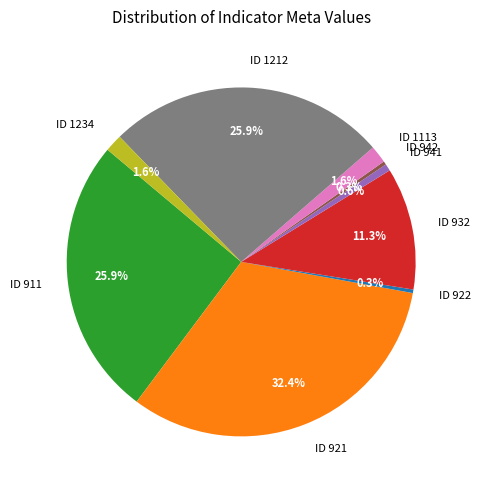

What is the ratio of the value at ID 1113 to the value at ID 941?

2.5